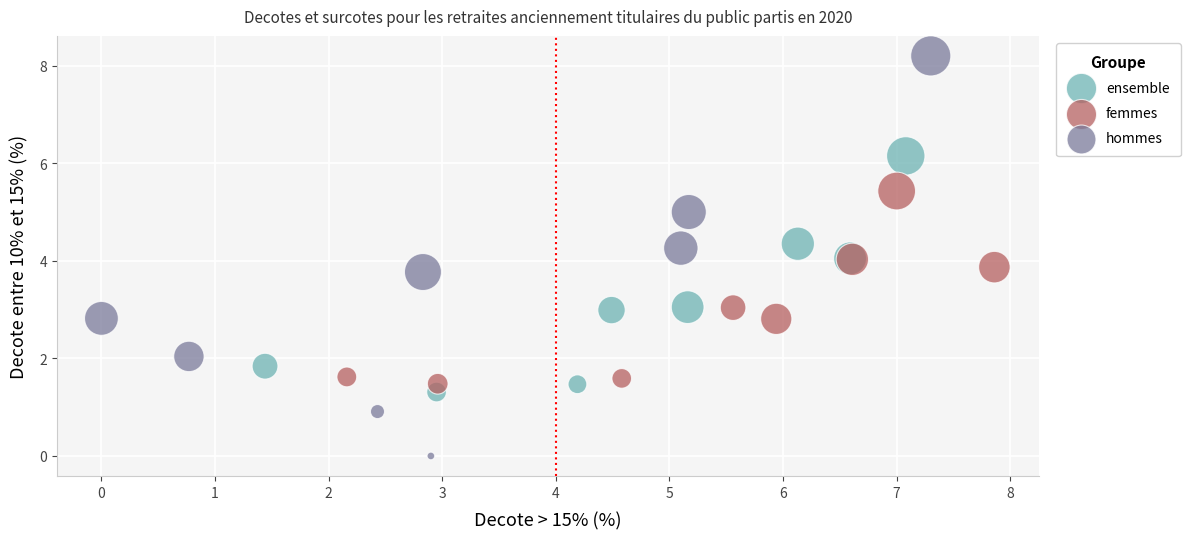

Which series contains the lowest Y value?

hommes